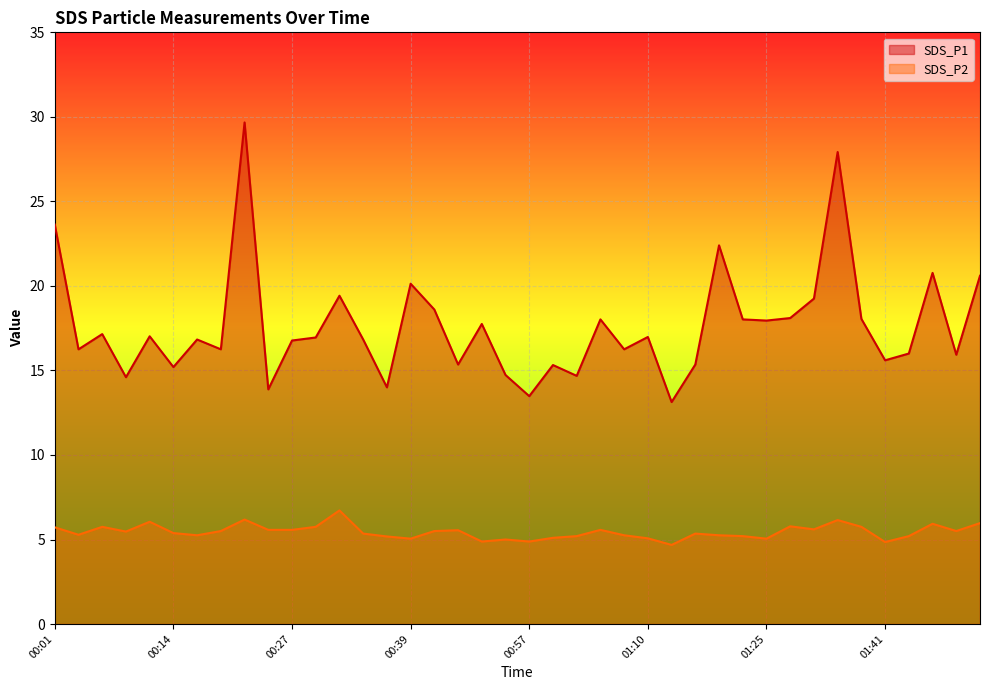

At which category is the sum across all series the highest?

00:22